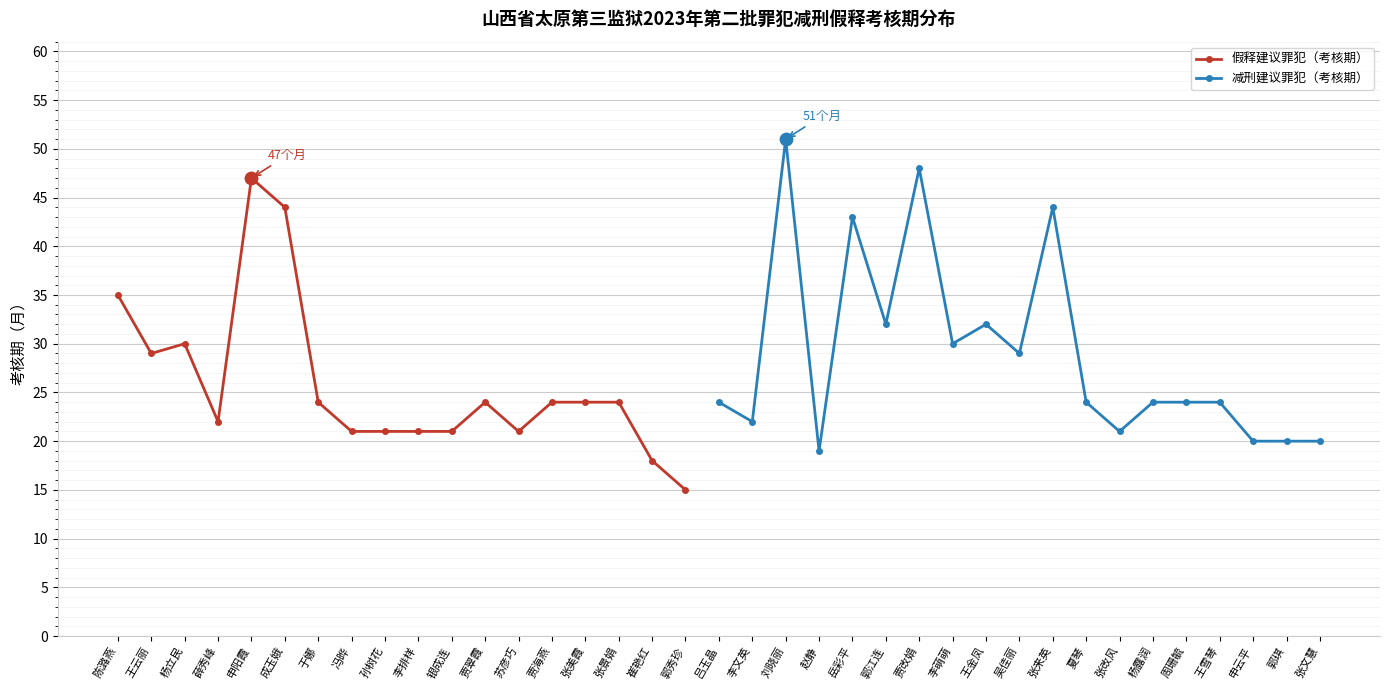

What is the ratio of the value at 成玉娥 to the value at 贾翠霞?

1.8